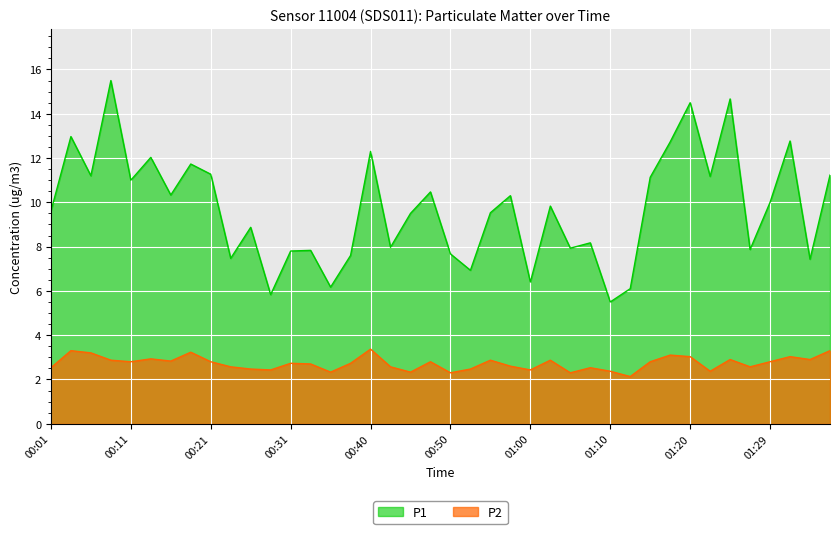

Where is the first local minimum for P1?

00:06